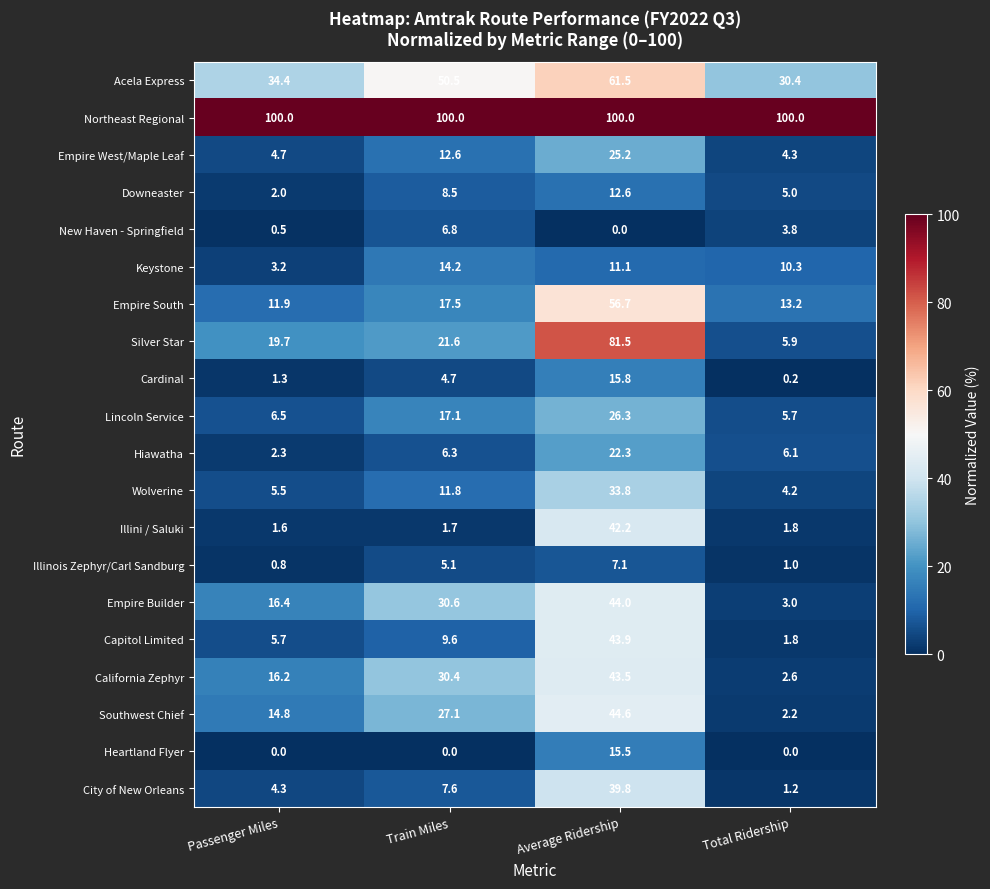

How many series are shown in this chart?

20